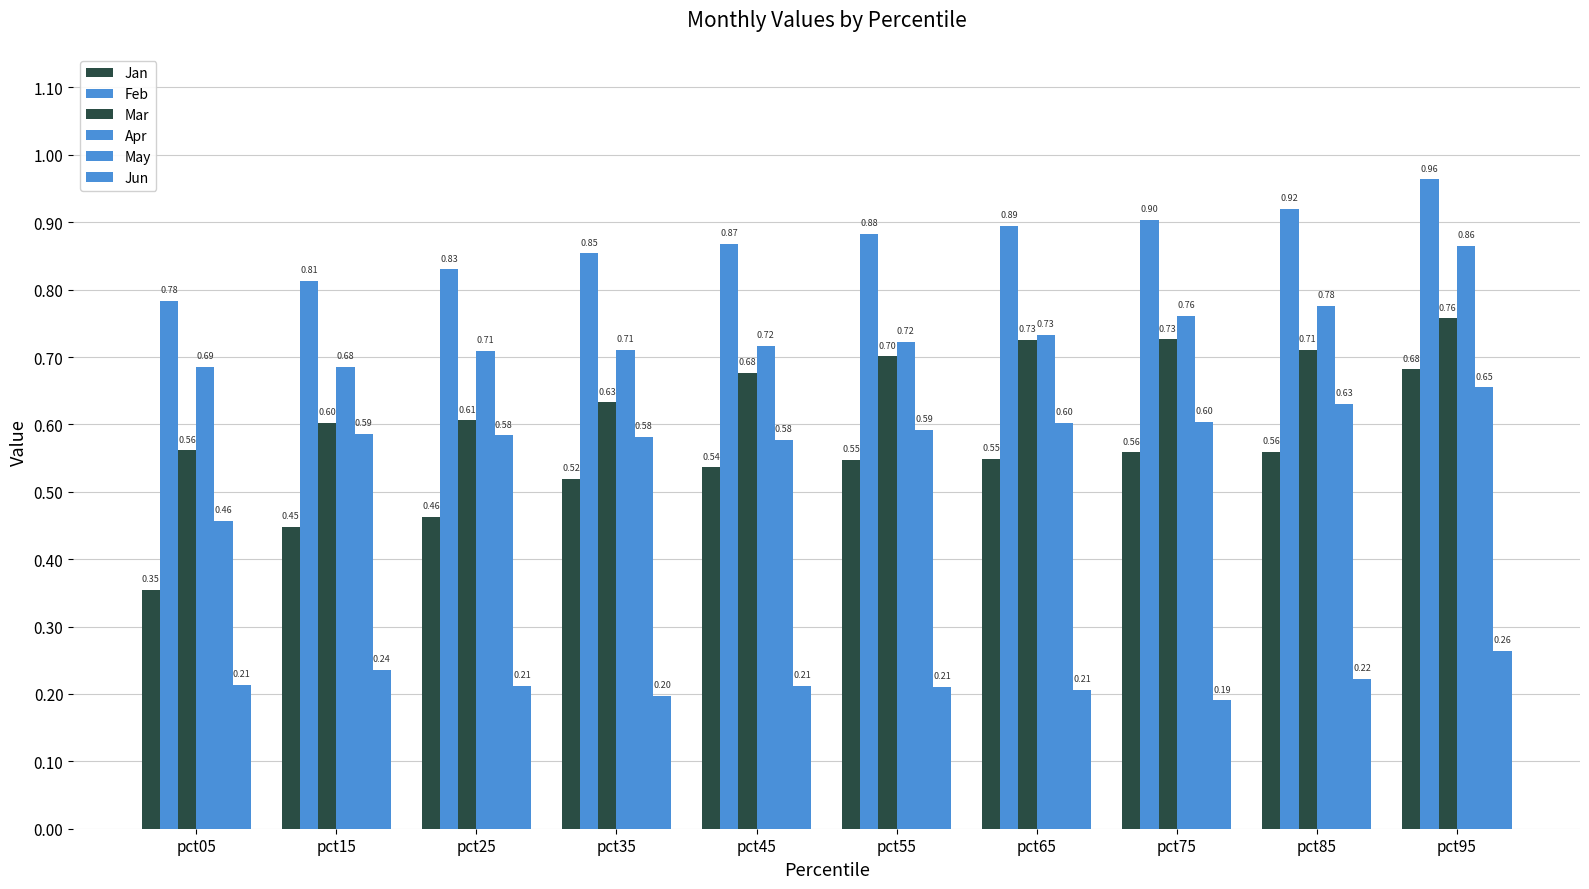

How many data points does each series have?

10